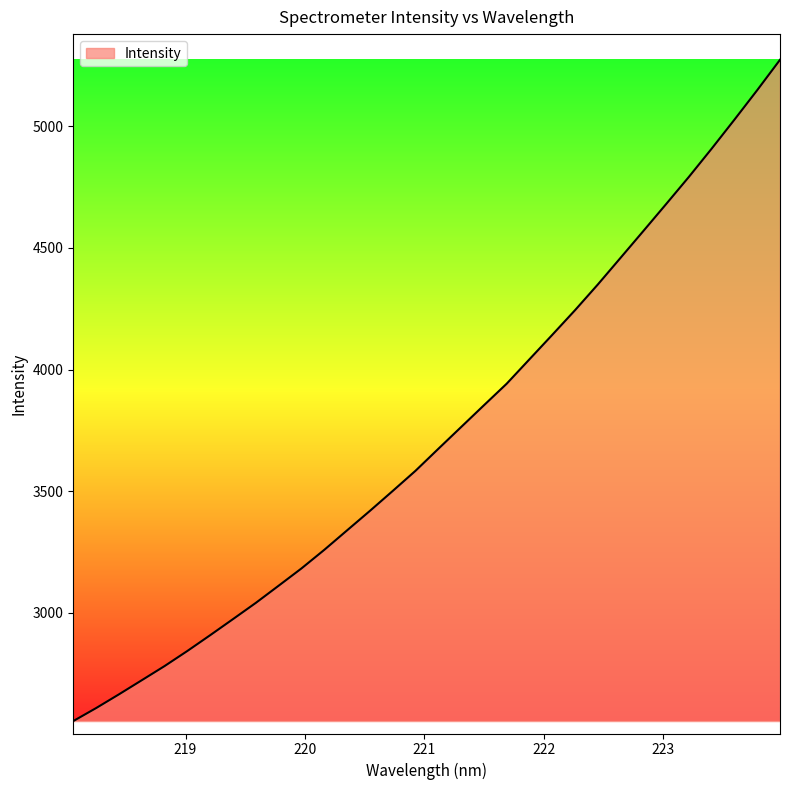

What is the difference between the maximum and minimum values?

2717.1